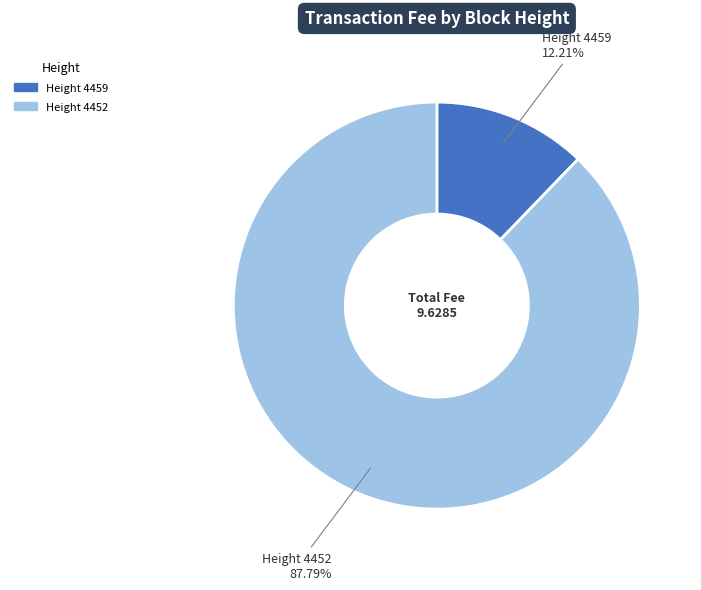

Is there a majority slice in this chart?

Yes